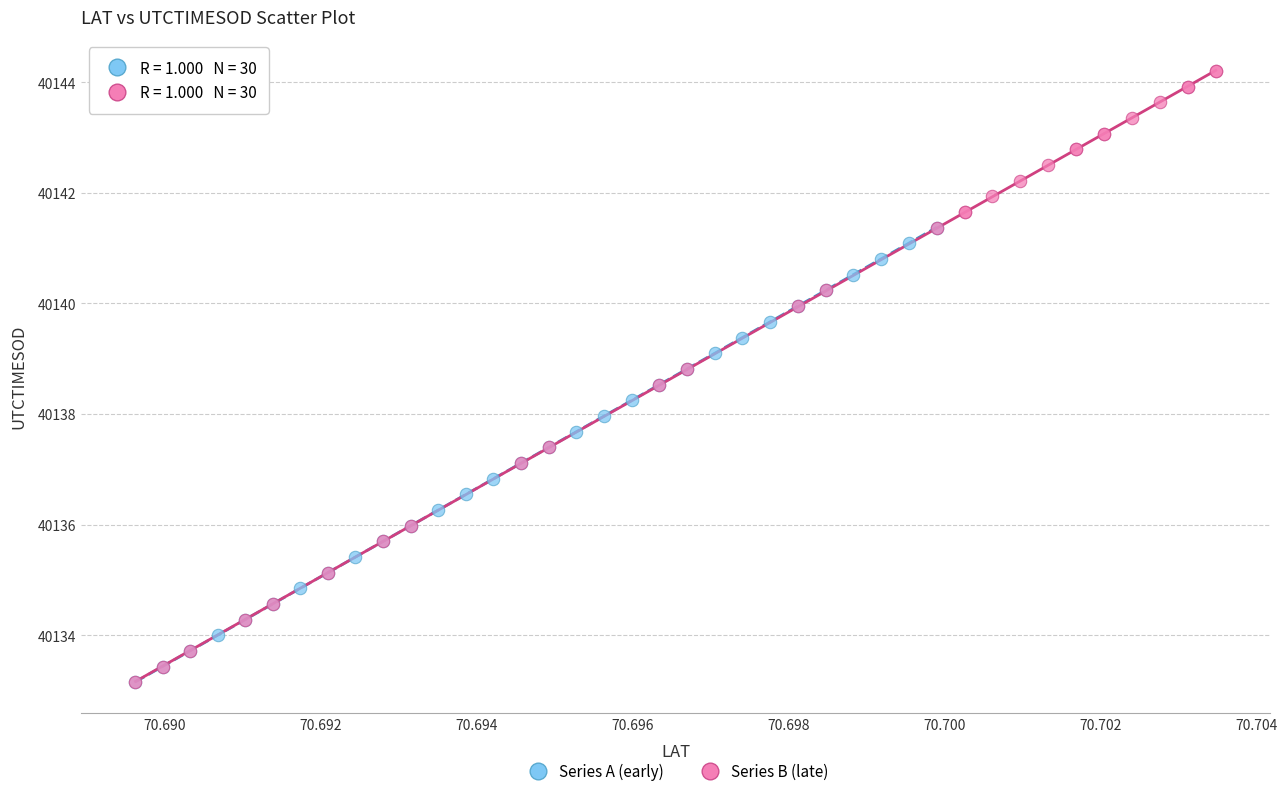

Which series has the largest Y range (max minus min)?

Series B (late)